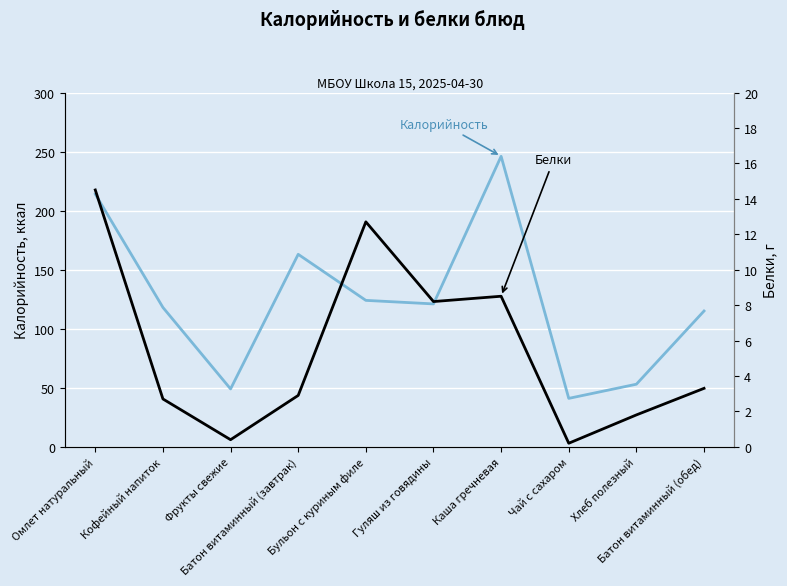

What is the lowest value of the Калорийность series?

41.0